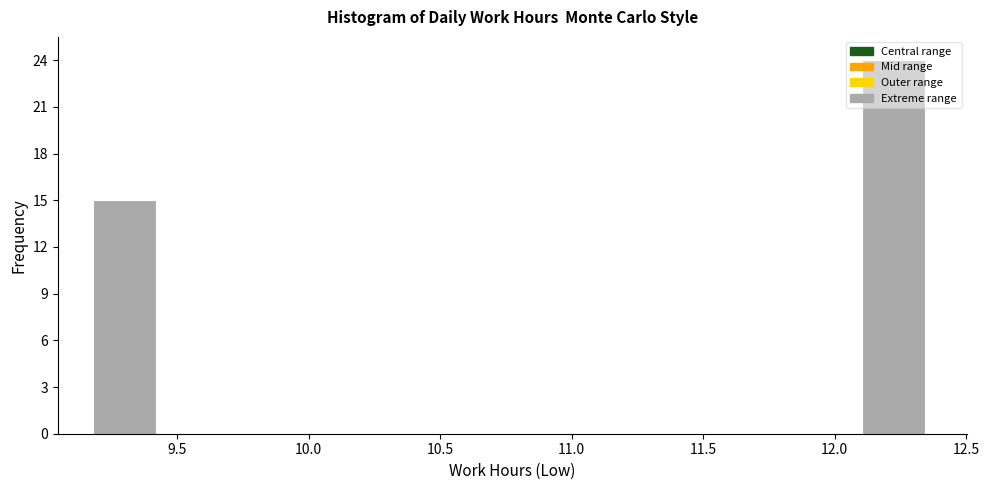

Reading left to right, transcribe this chart: for each bar, give the range it covers on the x-axis and its height. Neither the bar edges nor the heights are printed on the chart, so give them approximately, as read against the axes.

9.20 to 9.45: 15
9.45 to 9.70: 0
9.70 to 10.00: 0
10.00 to 10.25: 0
10.25 to 10.50: 0
10.50 to 10.80: 0
10.80 to 11.05: 0
11.05 to 11.30: 0
11.30 to 11.55: 0
11.55 to 11.85: 0
11.85 to 12.10: 0
12.10 to 12.35: 24